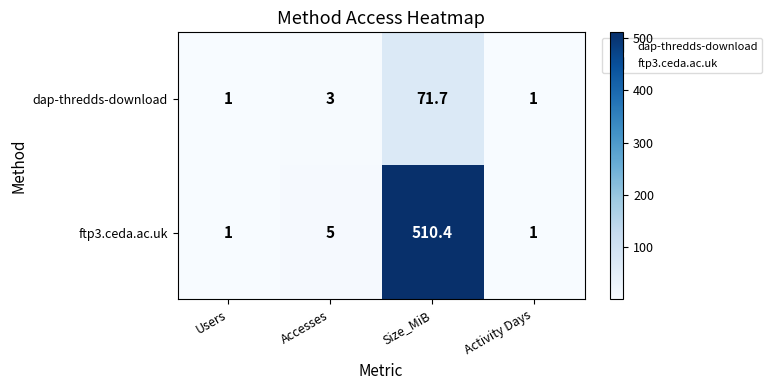

Reading left to right, extract all data points from this chart.

dap-thredds-download: Users=1.0	Accesses=3.0	Size_MiB=71.7	Activity Days=1.0
ftp3.ceda.ac.uk: Users=1.0	Accesses=5.0	Size_MiB=510.4	Activity Days=1.0